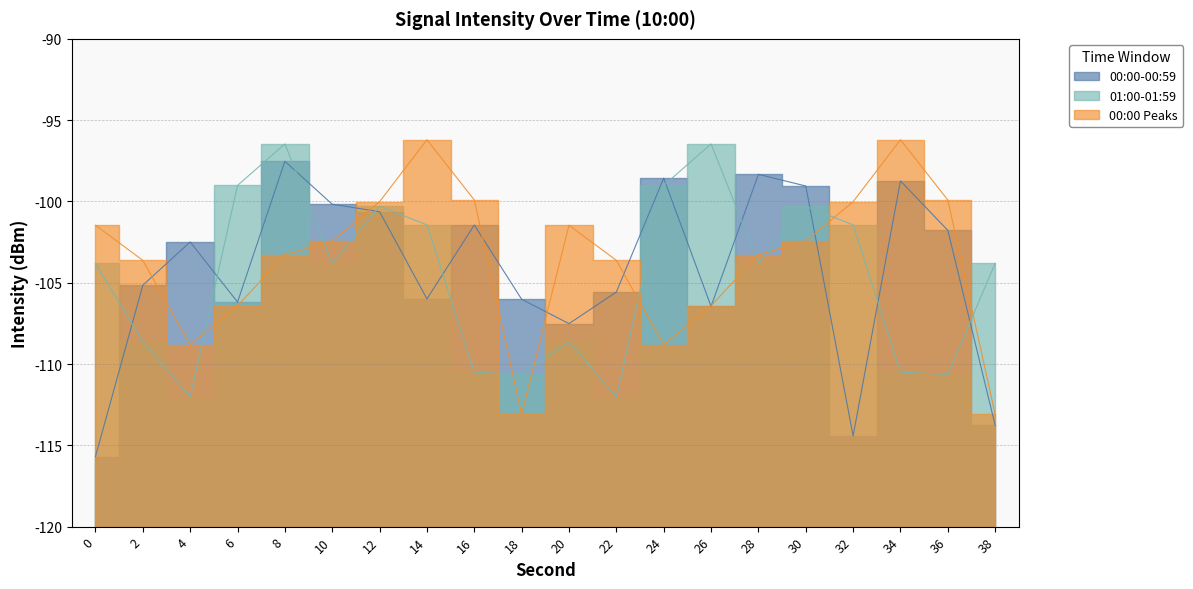

Is the value of 00:00-00:59 at 20 greater than the value of 00:00 Peaks at 12?

No